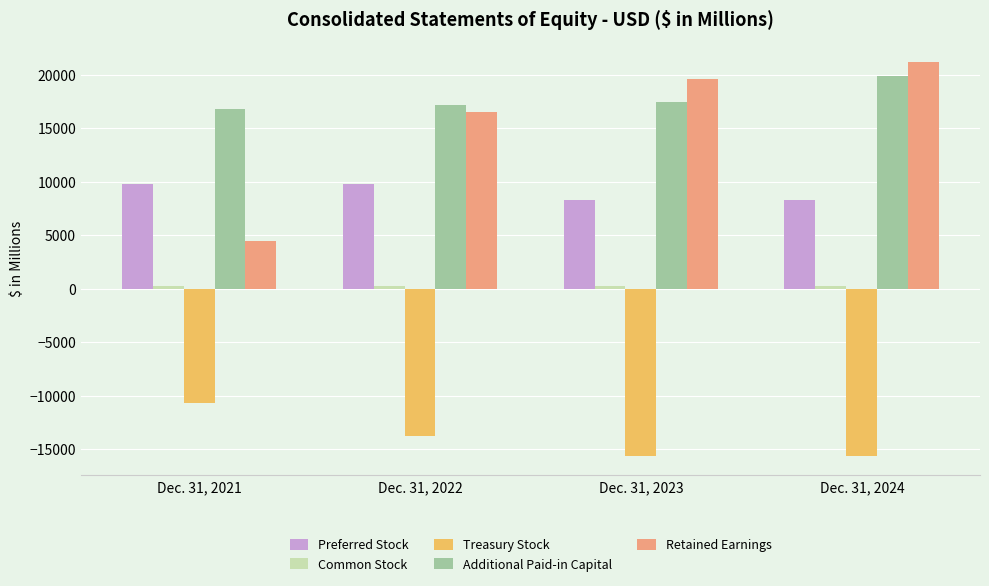

What is the spread (max minus min) of values at Dec. 31, 2024?

36786